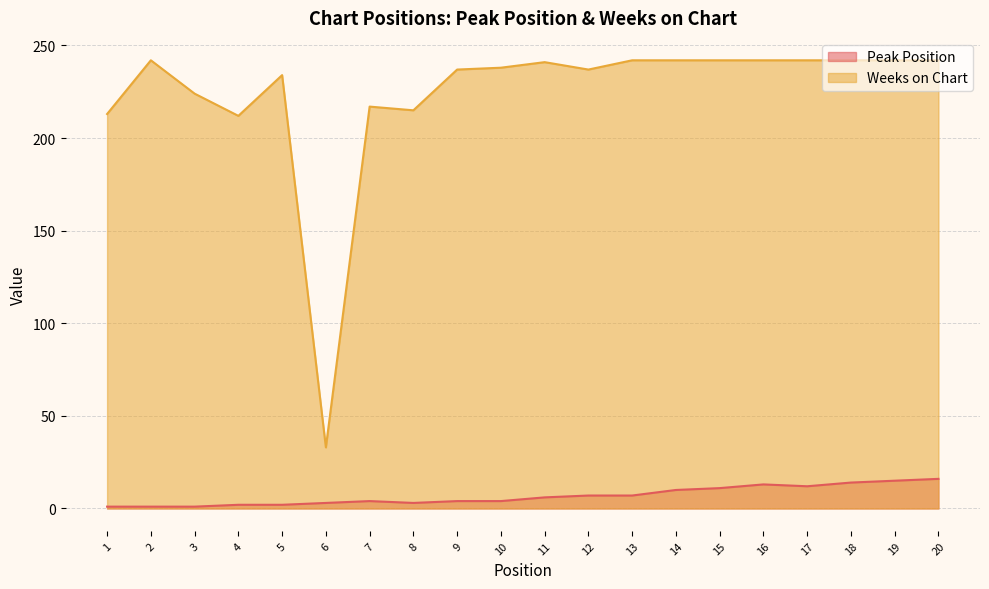

True or false: Weeks on Chart and Peak Position cross at least once.

False